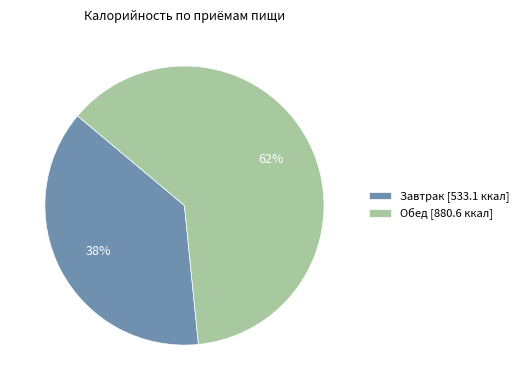

Between Завтрак and Обед, which is larger?

Обед